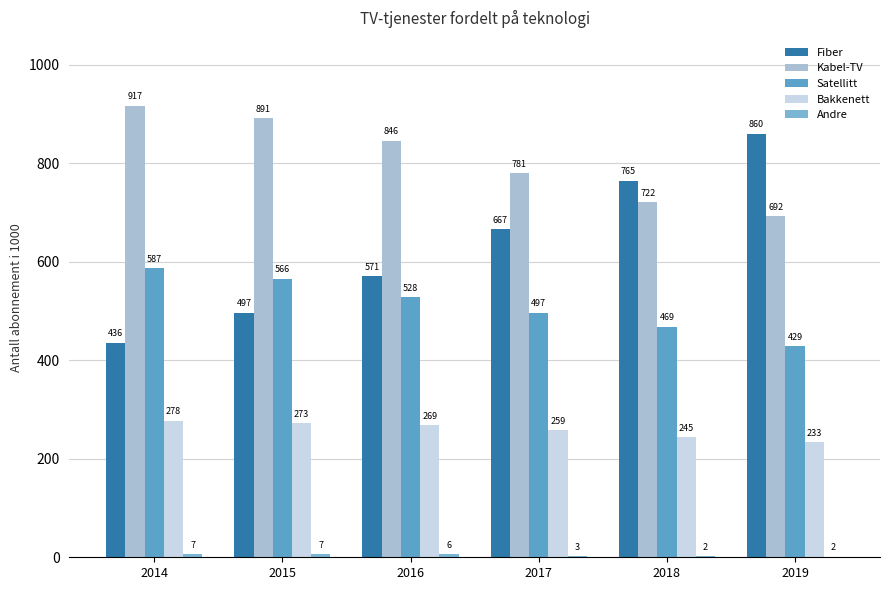

What is the difference between the second highest and second lowest values in the Bakkenett series?

28.3